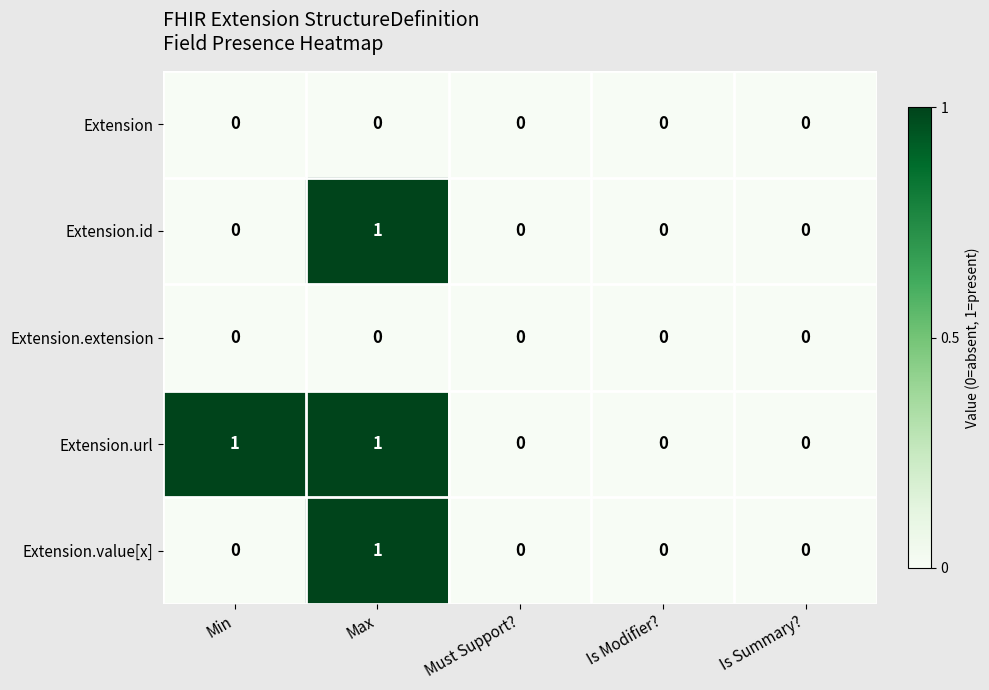

True or false: Extension.url has a value of -1 at Must Support?.

False